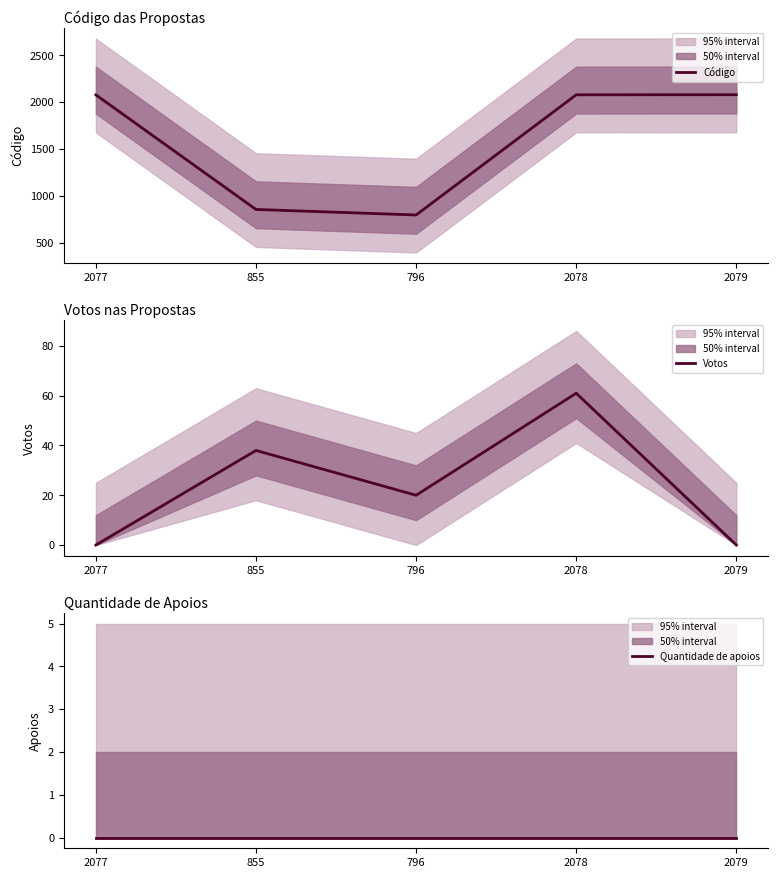

How many data points does each series have?

5